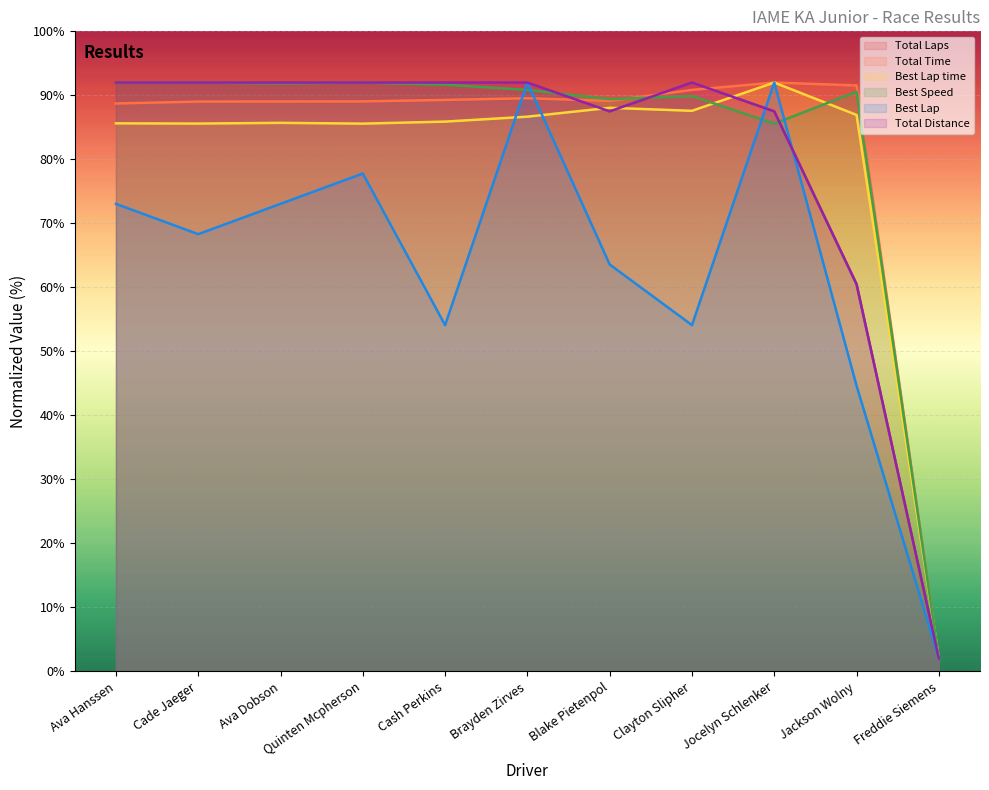

What is the total value across all series at Cade Jaeger?

518.9